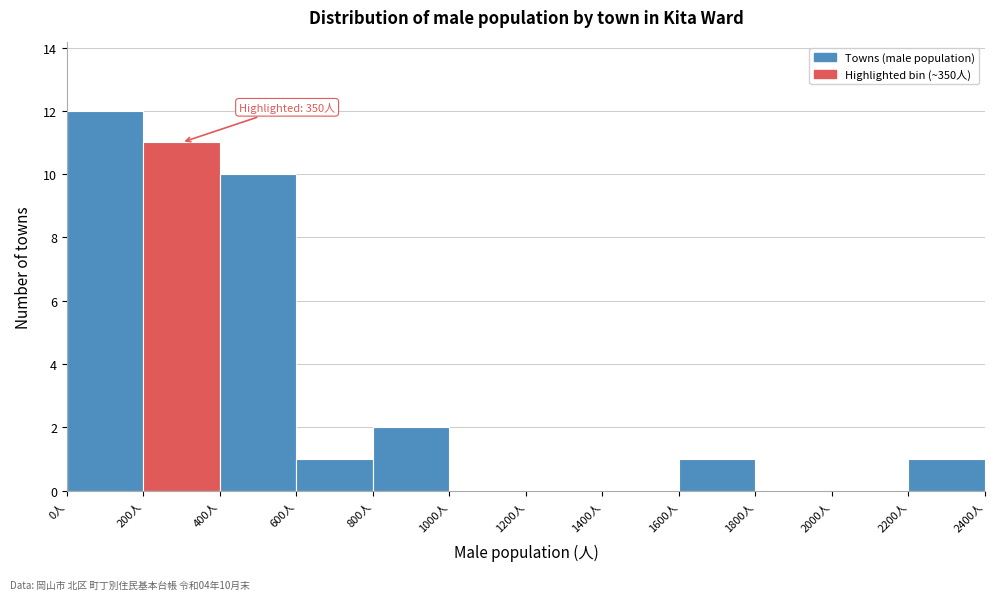

Over which range of the x-axis is the bar tallest?

0 to 200